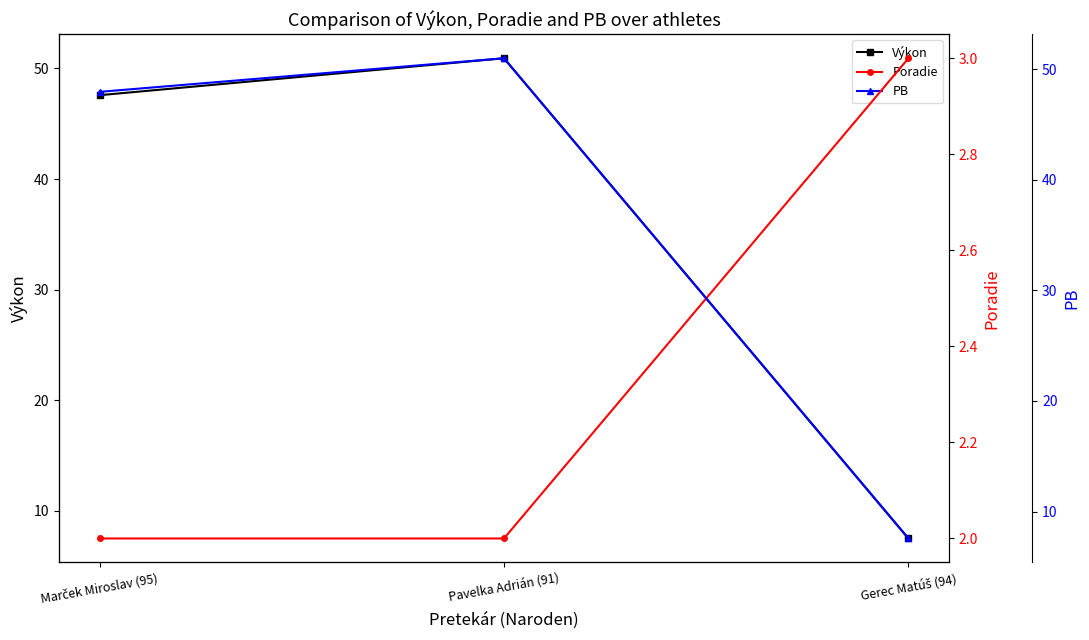

What is the approximate value of PB at Pavelka Adrián (91)?

51.0